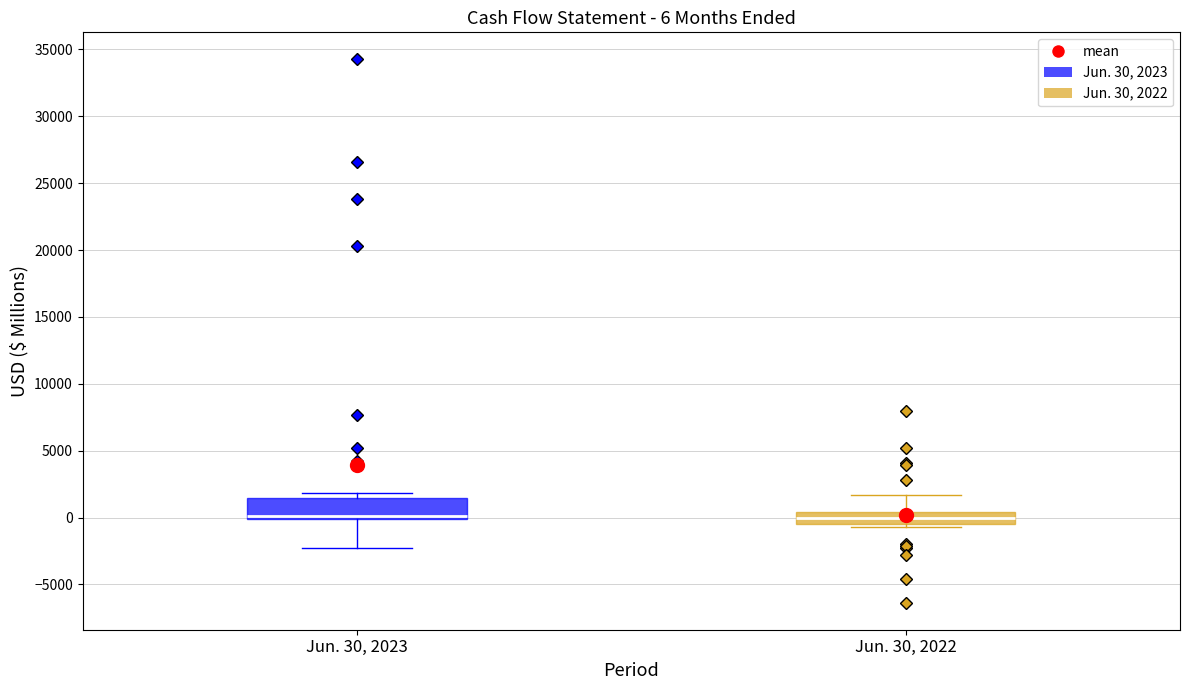

Which box is the tallest, from its lower edge to its upper edge?

Jun. 30, 2023